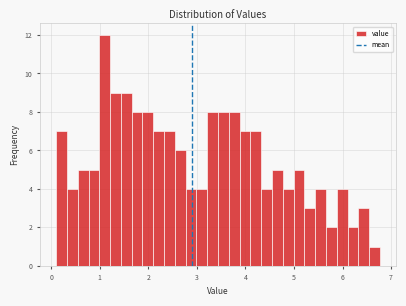

Read against the x-axis, roughly where is the centre of the tallest bar?

1.1